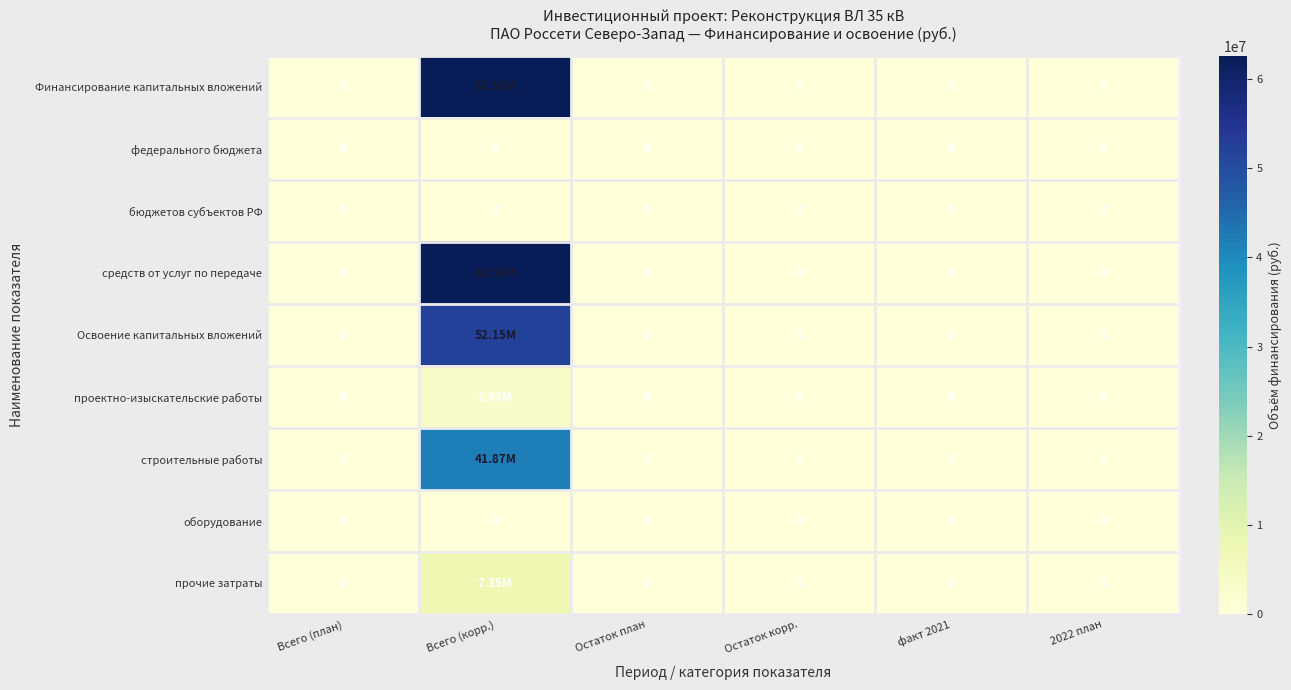

Which series has the largest range (max minus min)?

Финансирование капитальных вложений